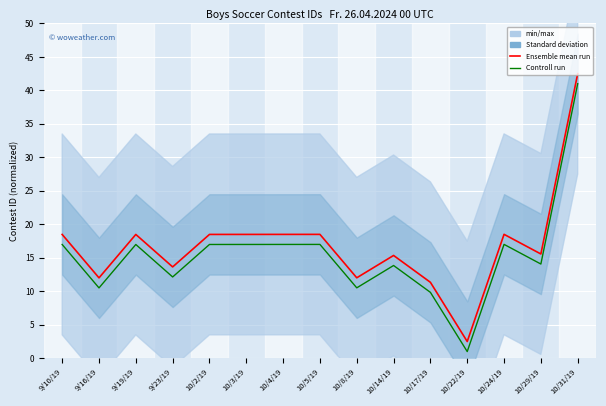

At how many categories does at least one series exceed 10?

14